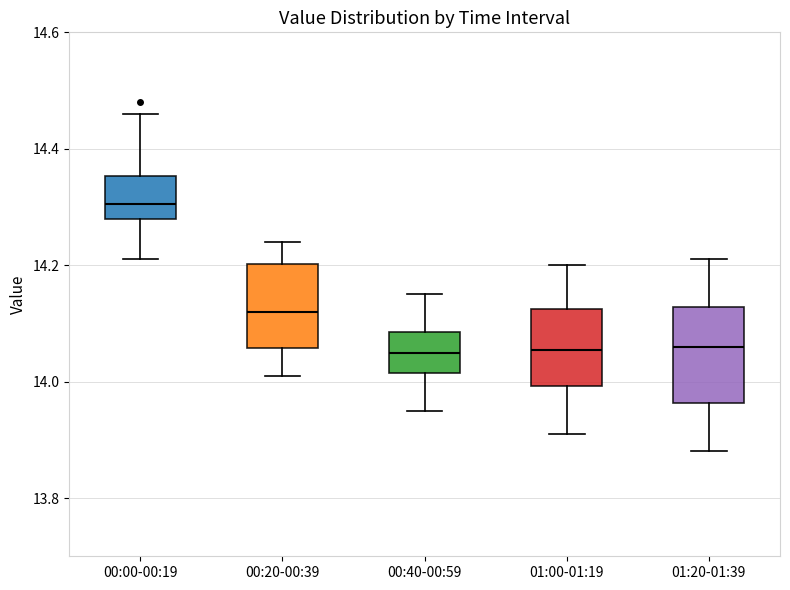

Which box has the highest median line?

00:00-00:19